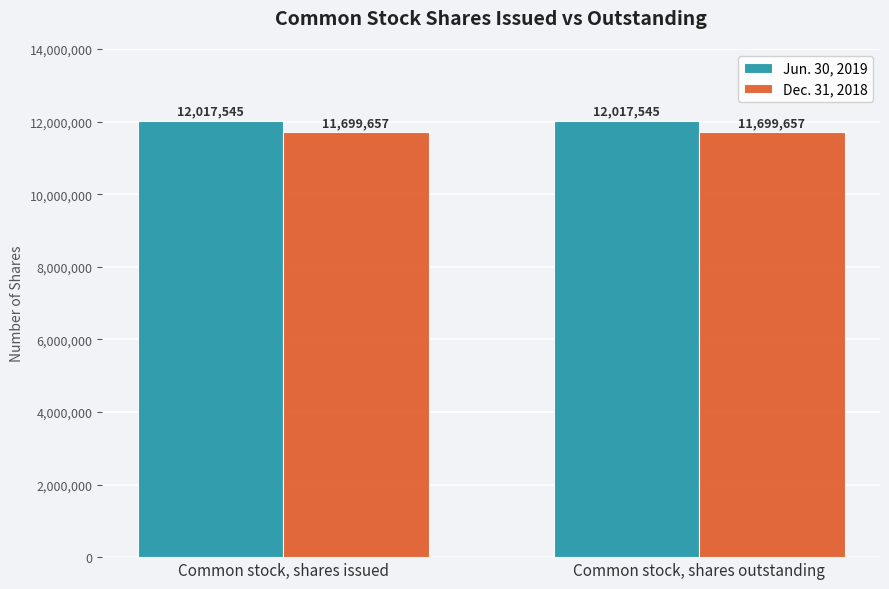

What is the total value across all series at Common stock, shares issued?

23717202